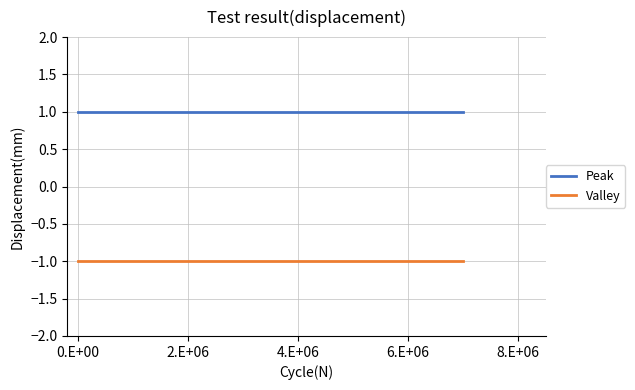

Which series has the largest total across all categories?

Peak